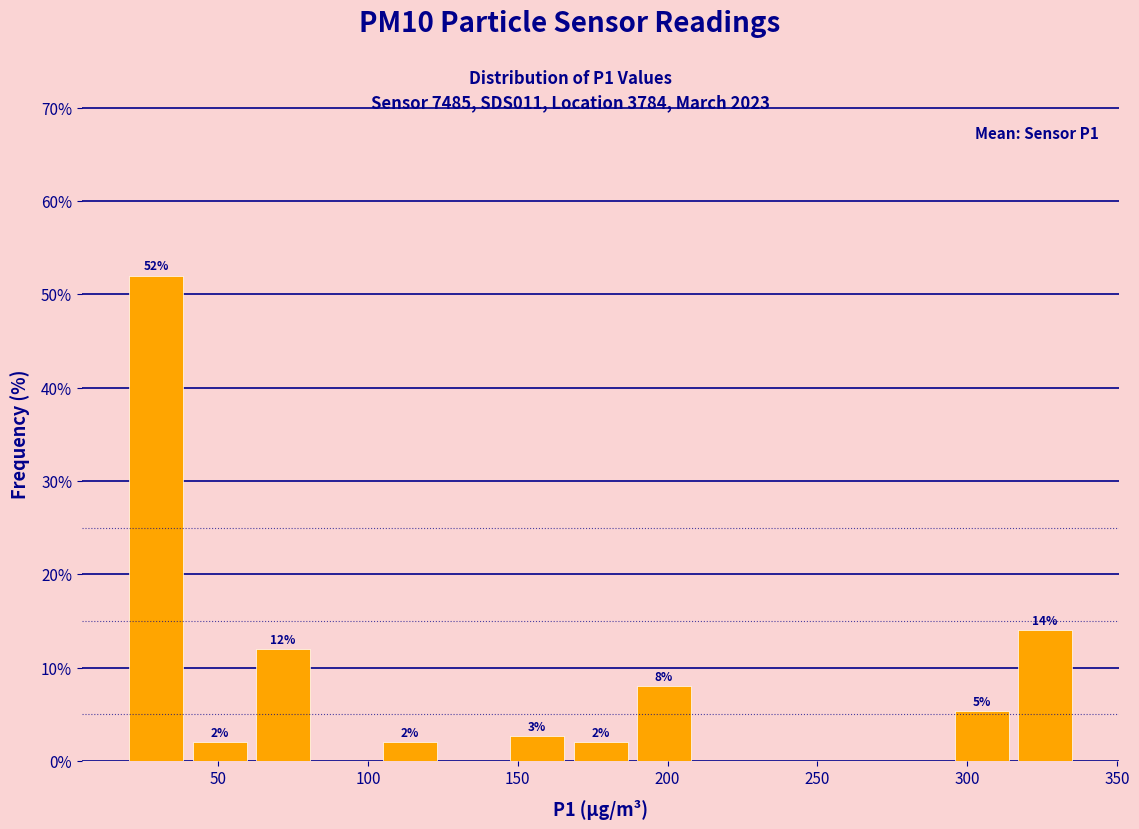

Over which range of the x-axis is the bar tallest?

20 to 40